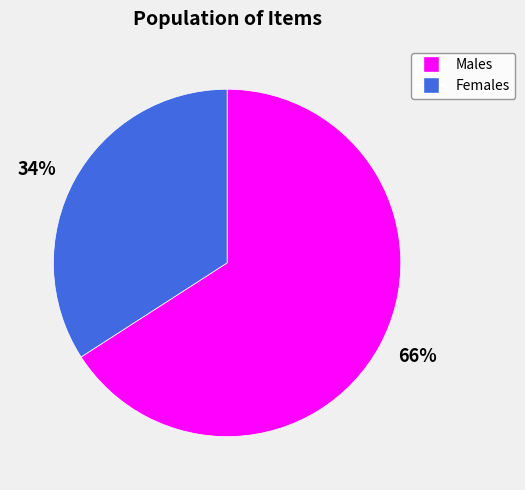

How many segments does this pie chart have?

2